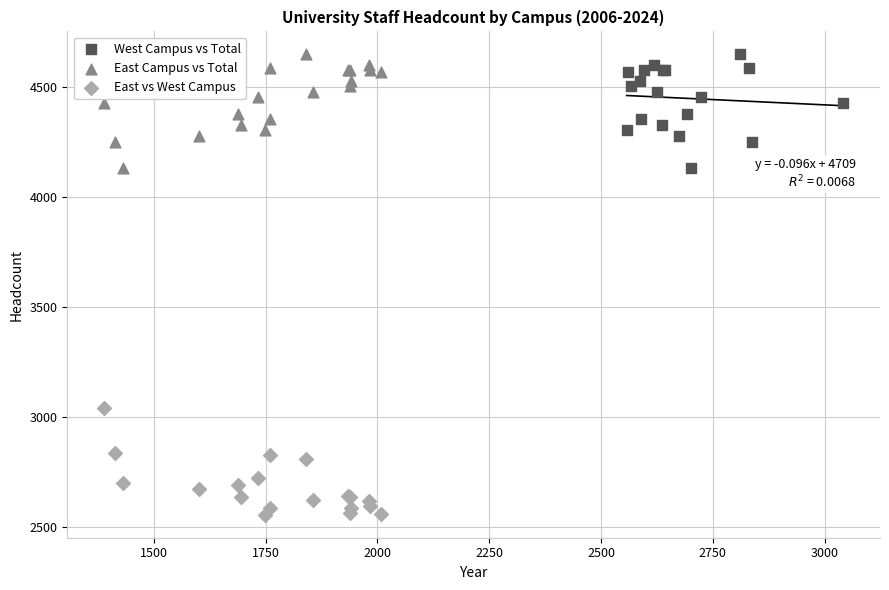

Which series reaches the minimum Y coordinate?

East vs West Campus